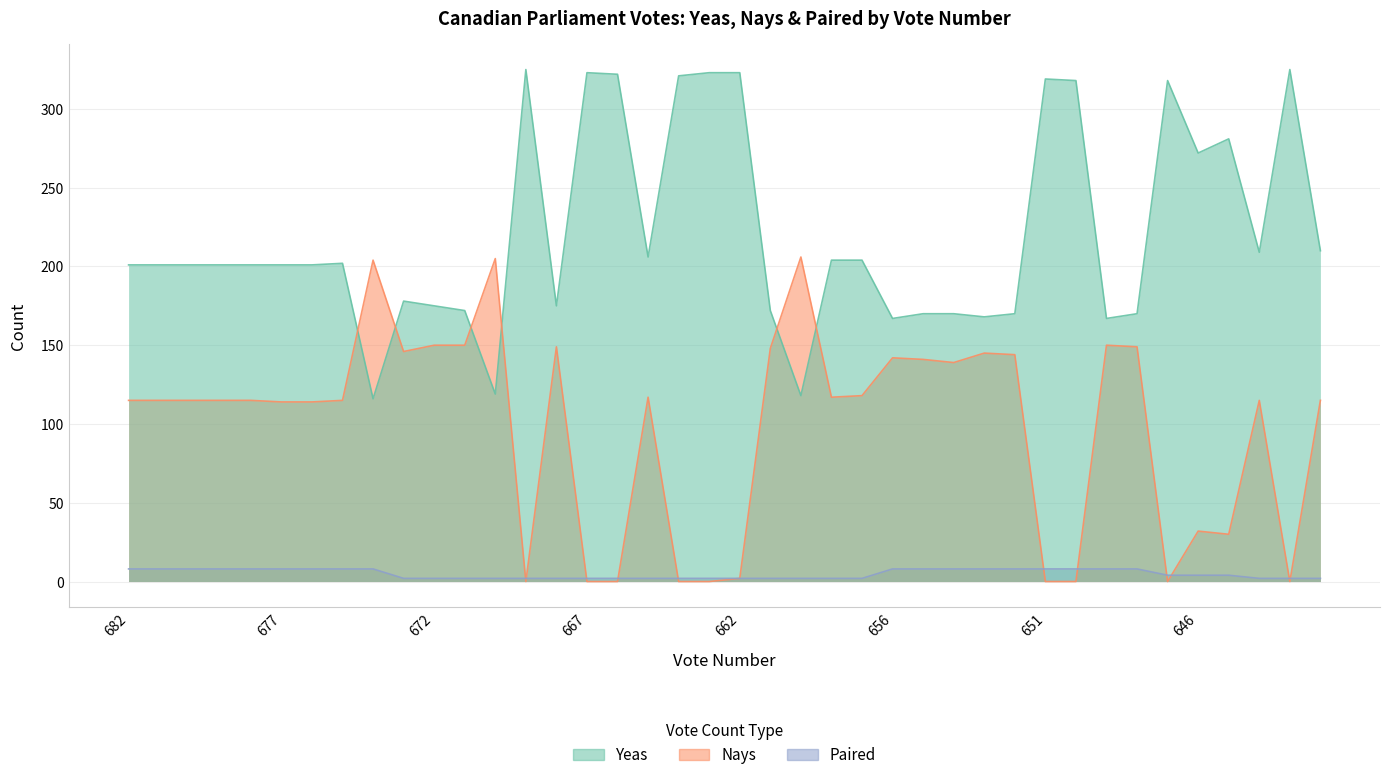

The Nays series shows 141 at 655. True or false?

True